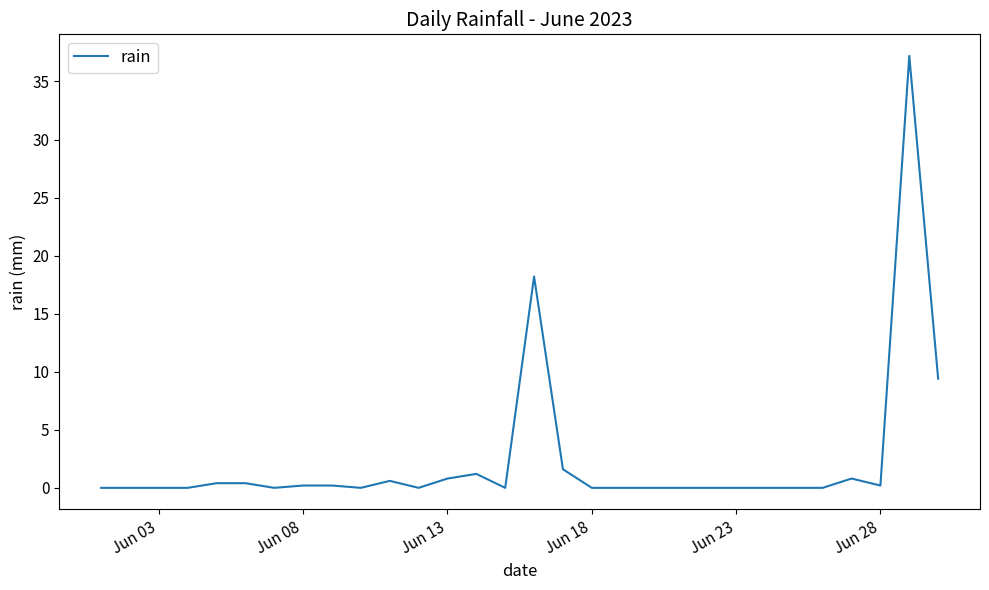

What is the difference between the maximum and minimum values?

37.2